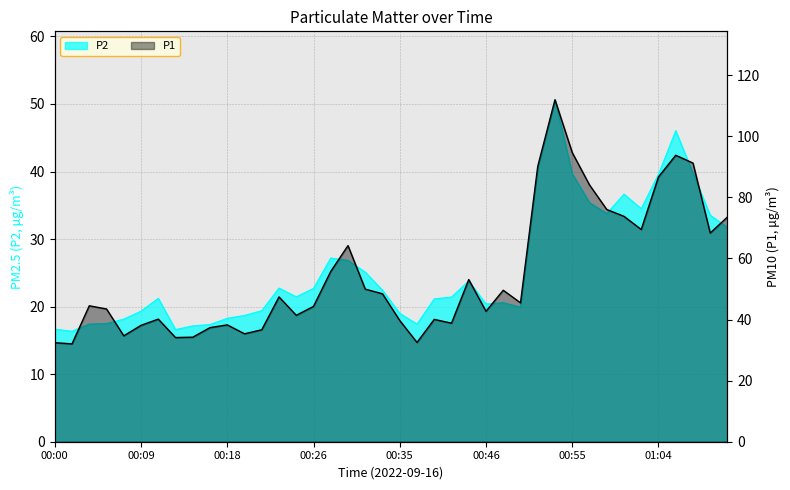

List the series in order of their overall mean, highest first.

P1, P2